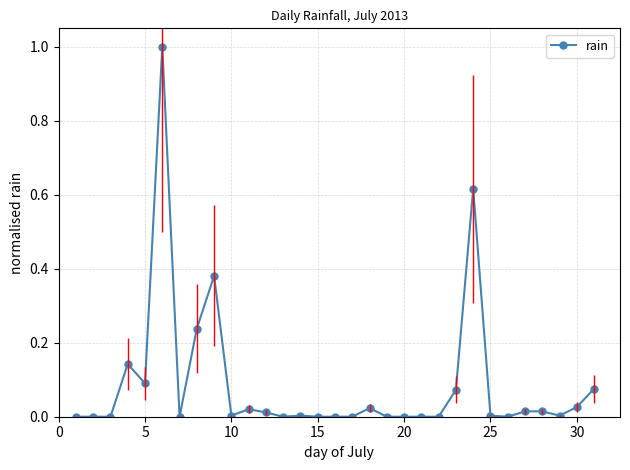

Does the chart have visible grid lines?

Yes